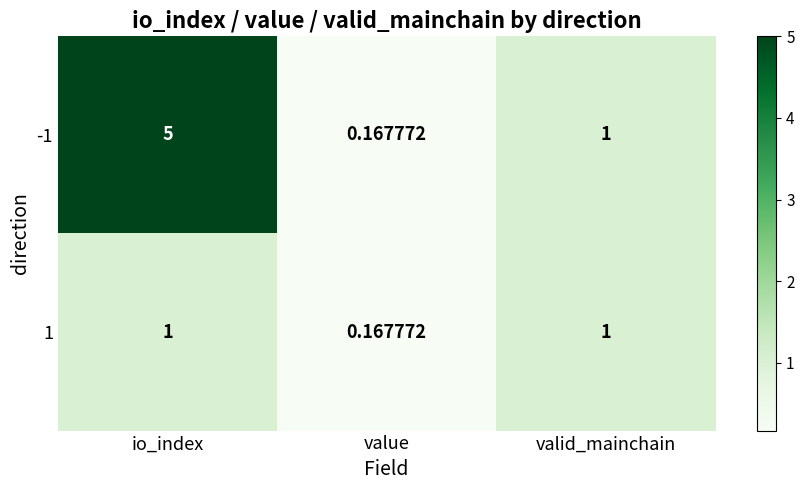

At which category is the sum across all series the highest?

io_index